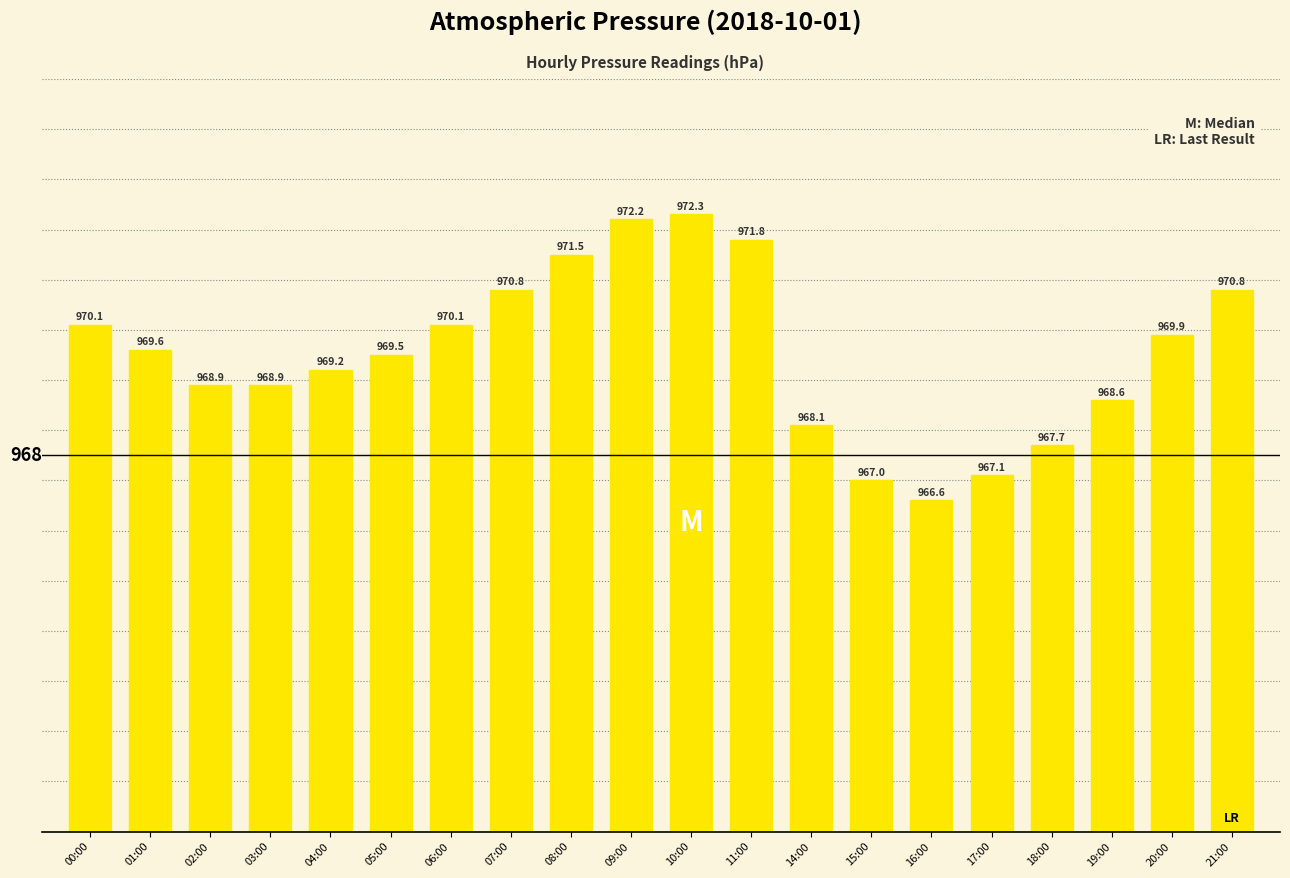

Which has a higher value, 09:00 or 05:00?

09:00